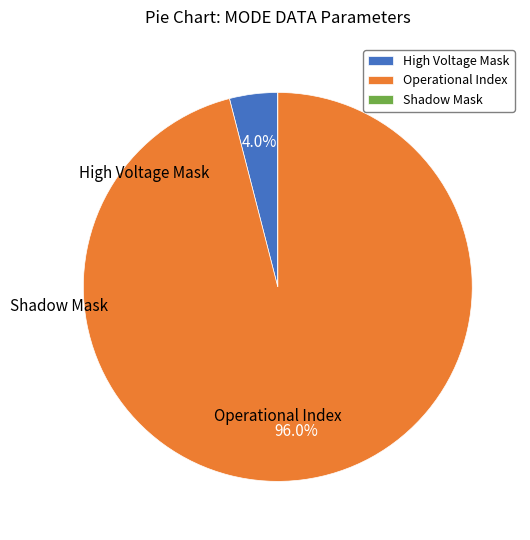

To the nearest percent, what is the combined percentage of High Voltage Mask and Operational Index?

100%